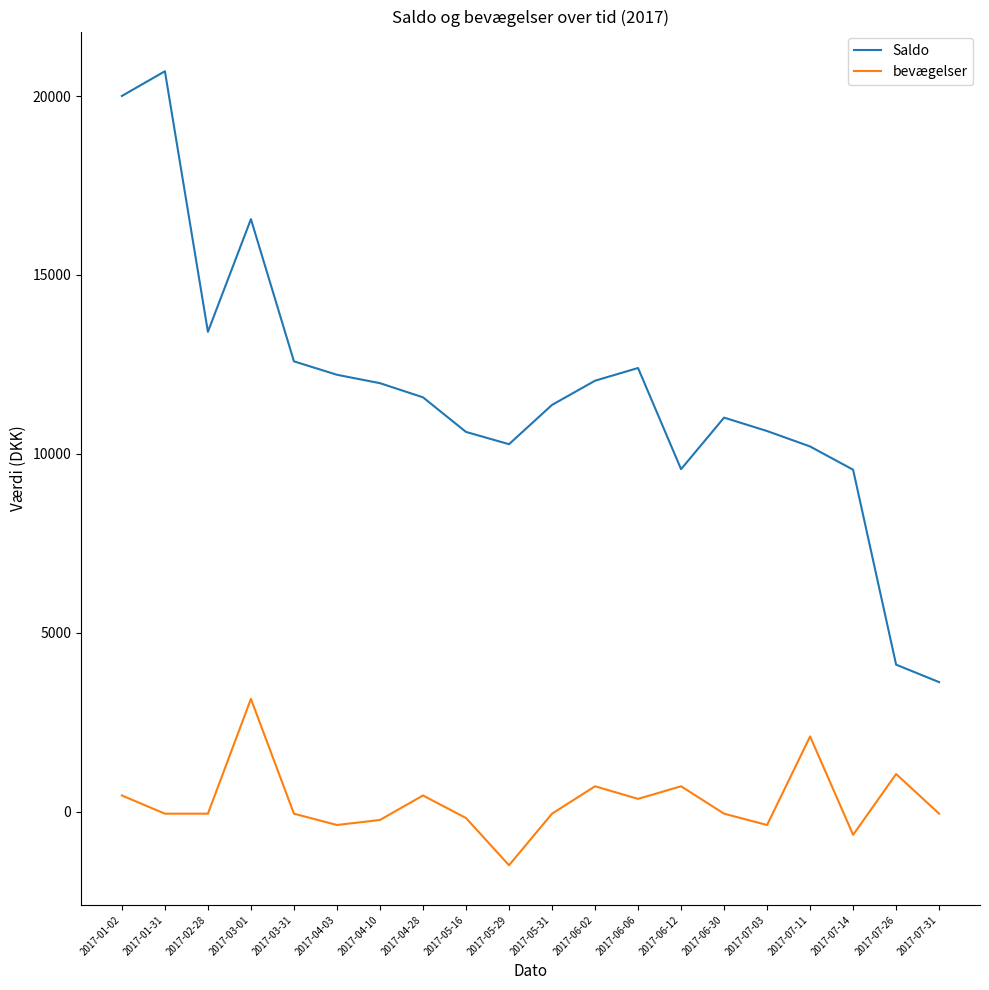

Which series changed the most between 2017-06-06 and 2017-06-12?

Saldo